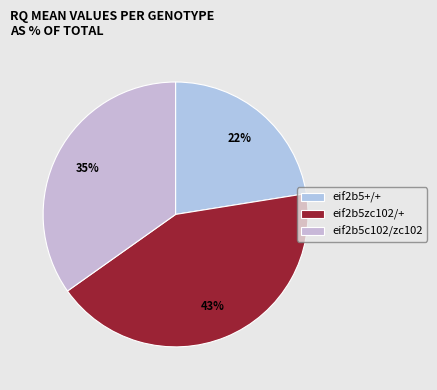

To the nearest percent, what portion does eif2b5c102/zc102 represent?

35%